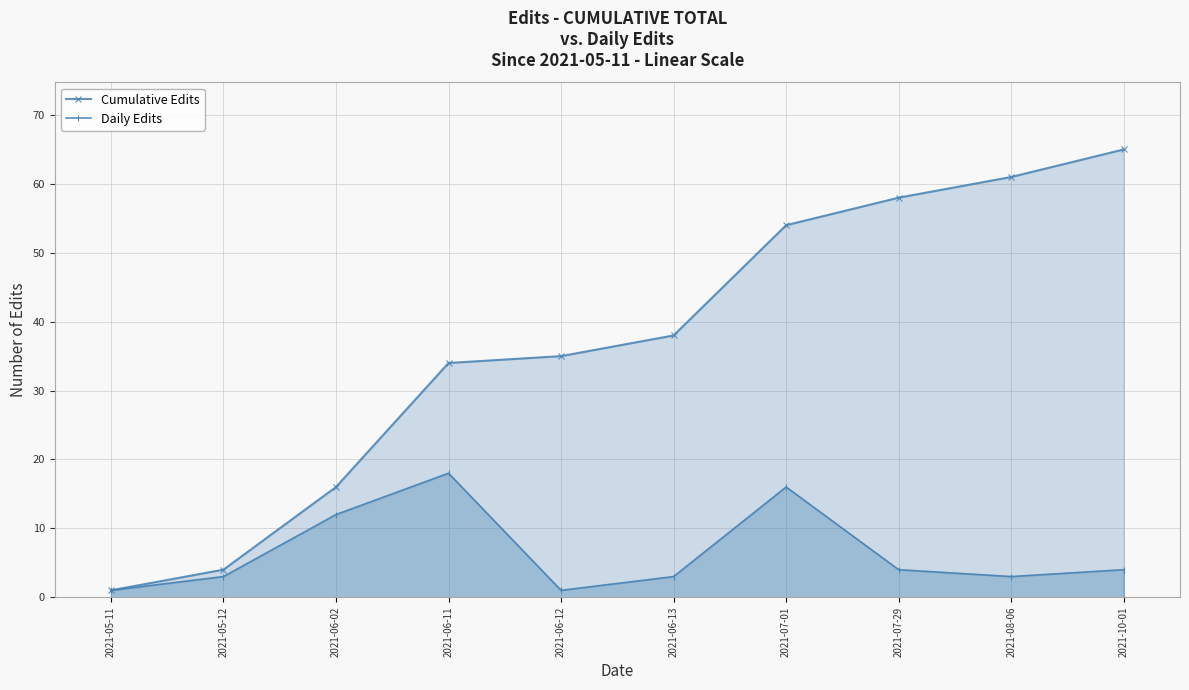

What is the difference between the Daily Edits values at 2021-10-01 and 2021-05-11?

3